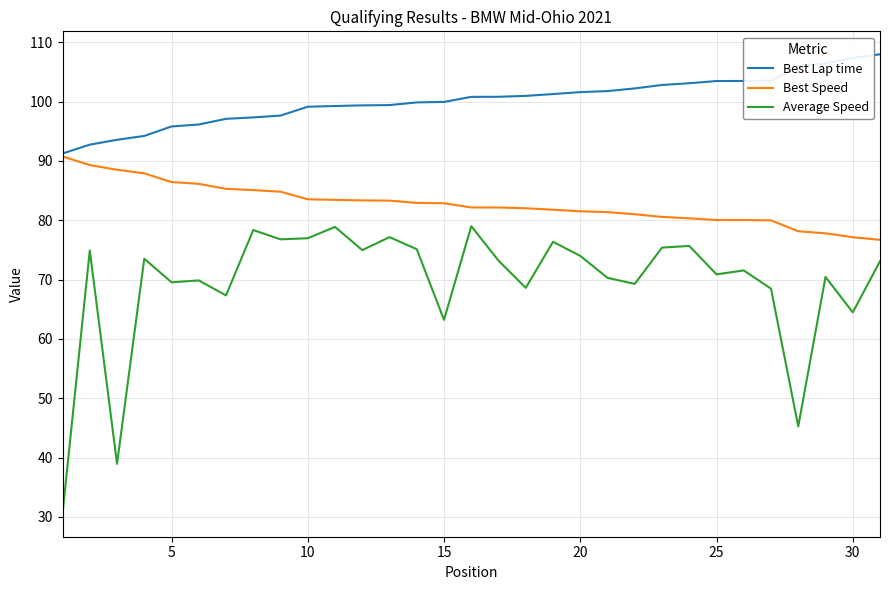

Which series has the widest spread of values?

Average Speed